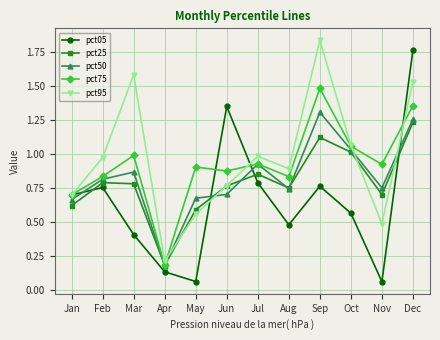

Which label corresponds to the largest value in the chart?

Sep